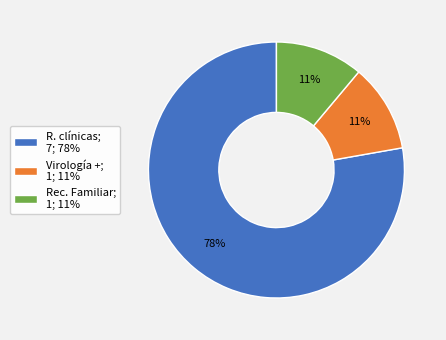

To the nearest percent, what is the difference between the largest and smallest slice percentages?

67%